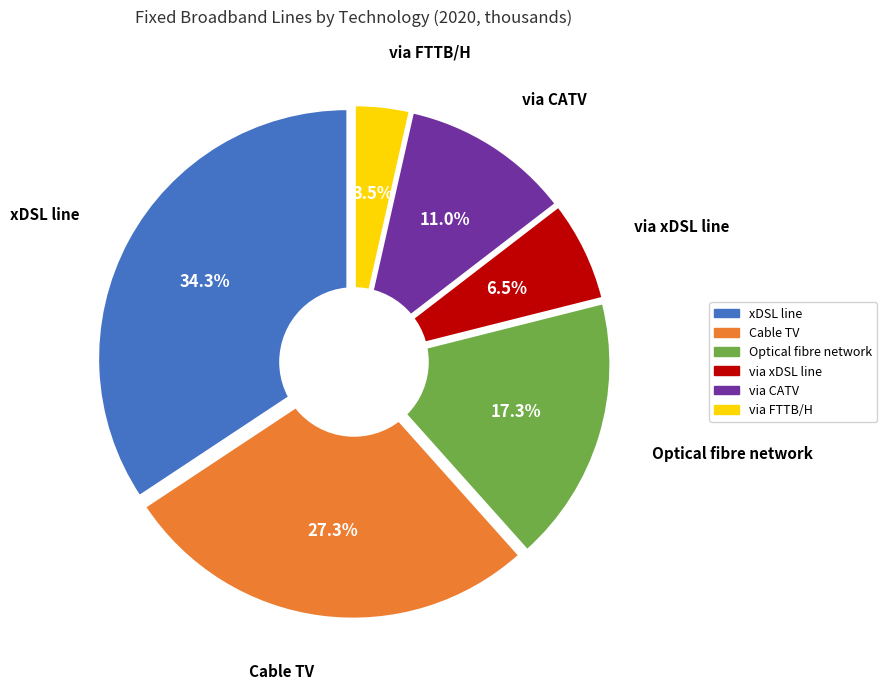

Is Optical fibre network the majority of the pie?

No